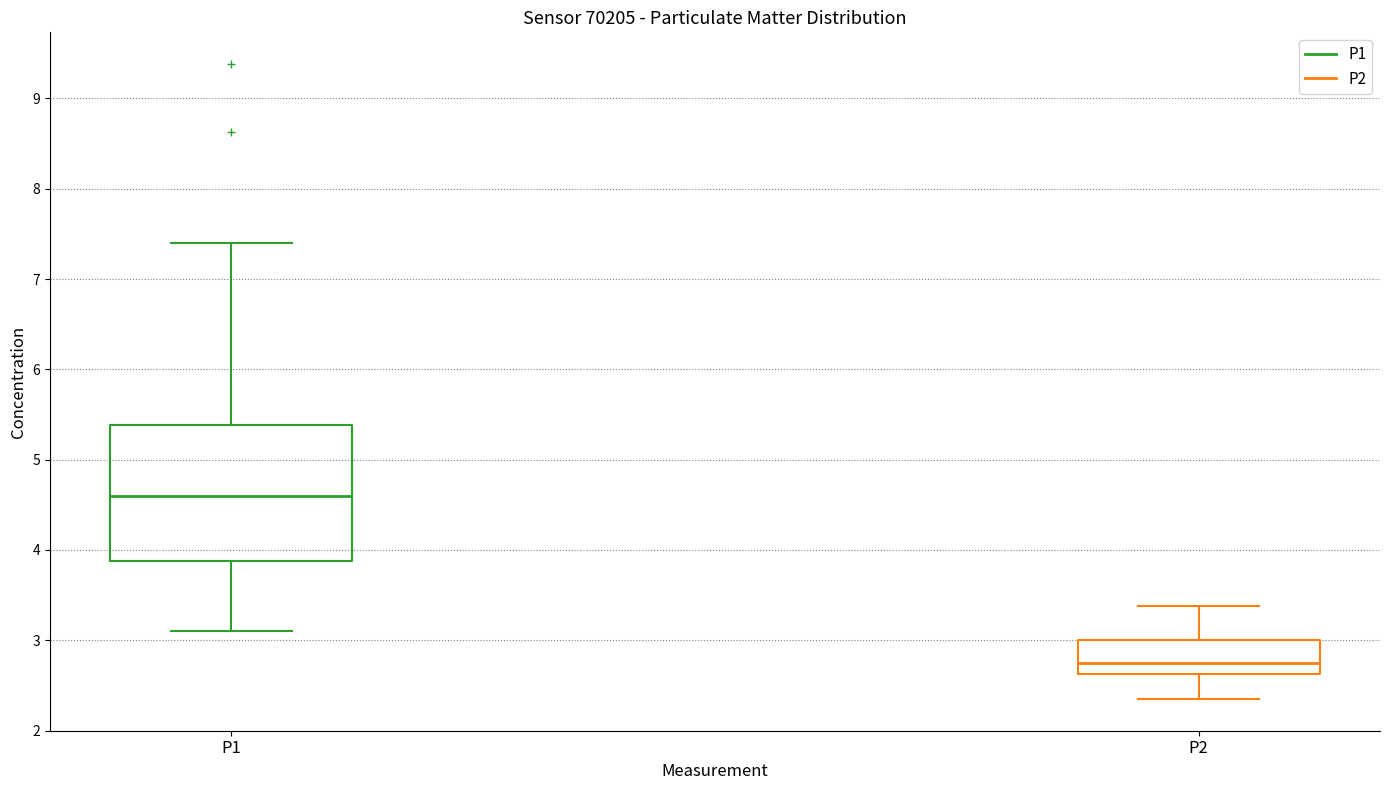

Which box is the tallest, from its lower edge to its upper edge?

P1